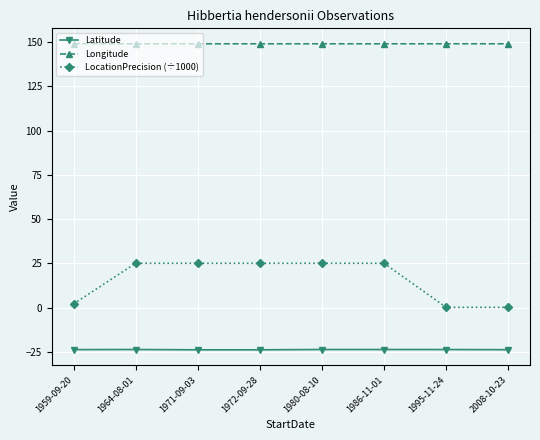

What are all the series names shown in the legend?

Latitude, Longitude, LocationPrecision (÷1000)